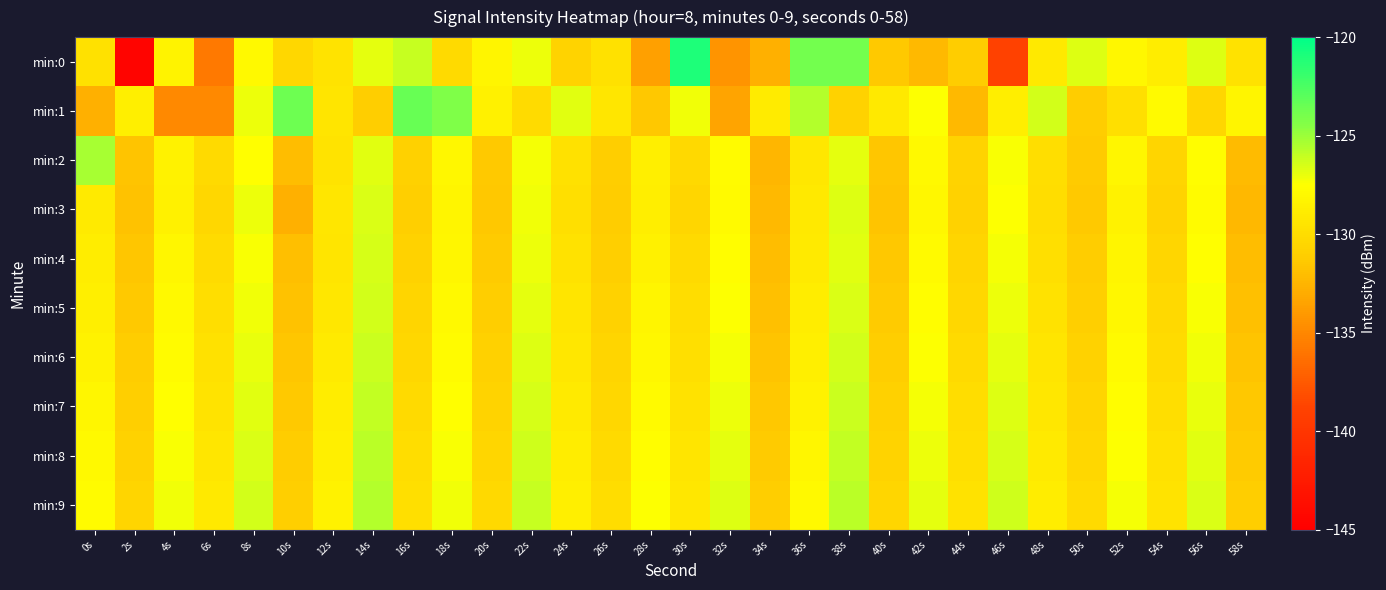

Which series changed the most between 34s and 54s?

min:0